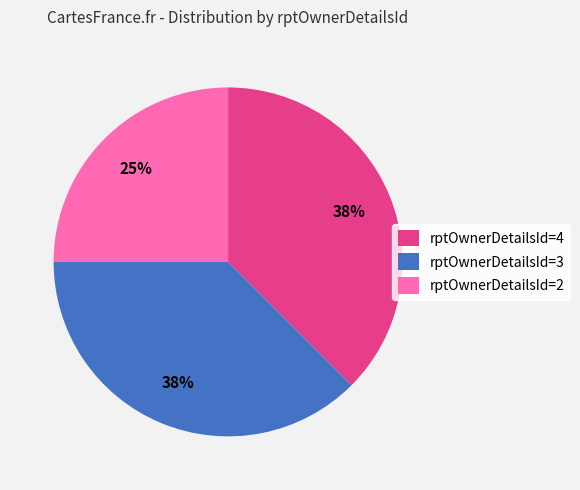

To the nearest percent, what is the average slice percentage?

33%